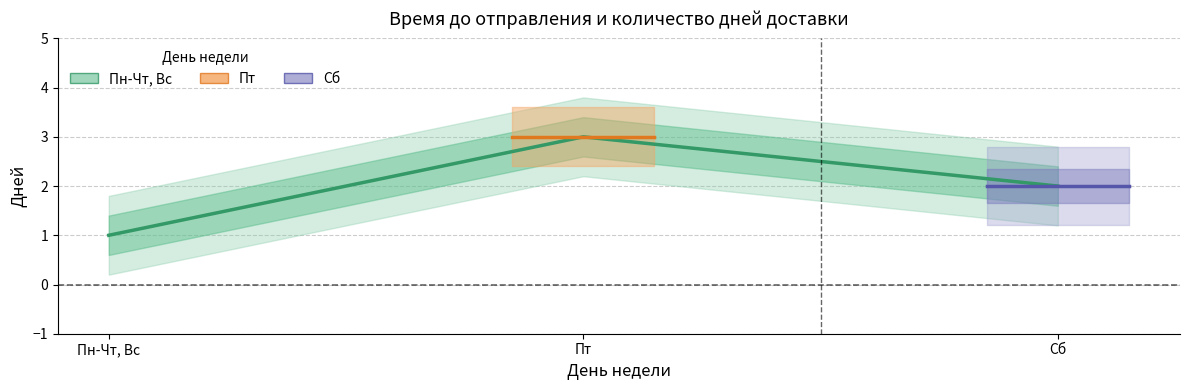

What is the value of the 1st point from the left?

1